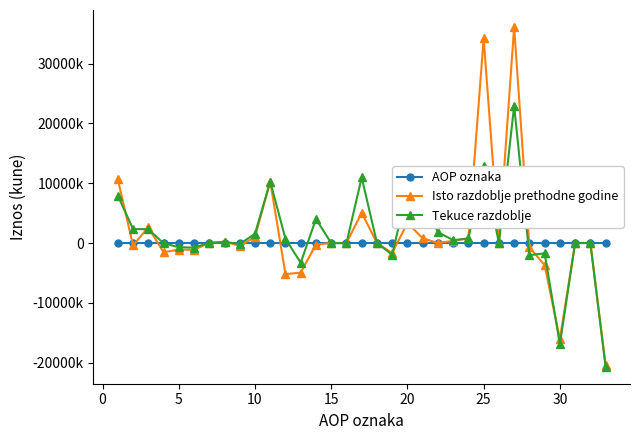

What are all the series names shown in the legend?

AOP oznaka, Isto razdoblje prethodne godine, Tekuce razdoblje